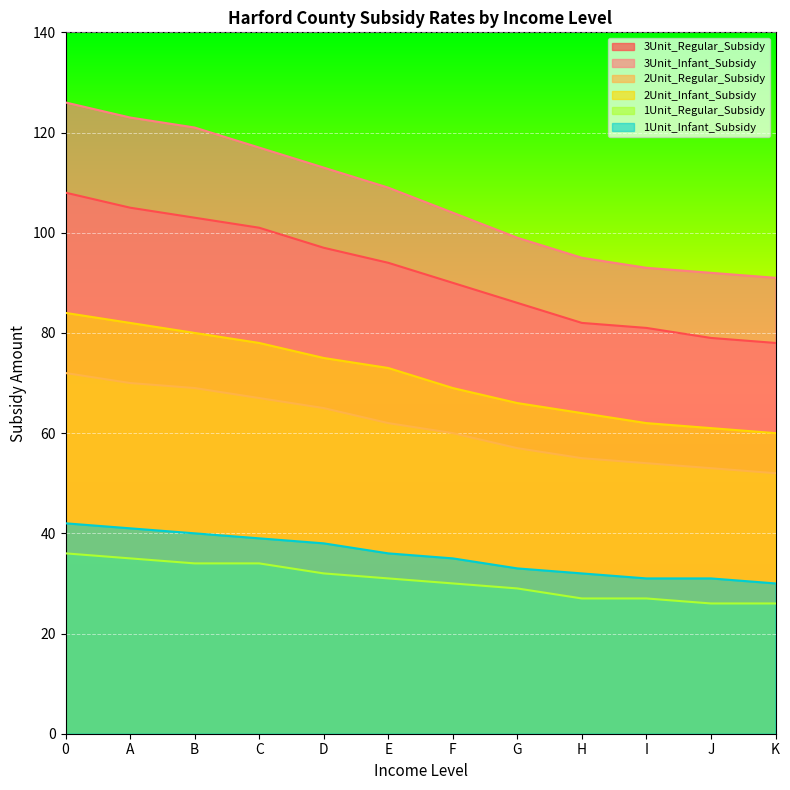

True or false: 1Unit_Regular_Subsidy and 3Unit_Regular_Subsidy cross at least once.

False